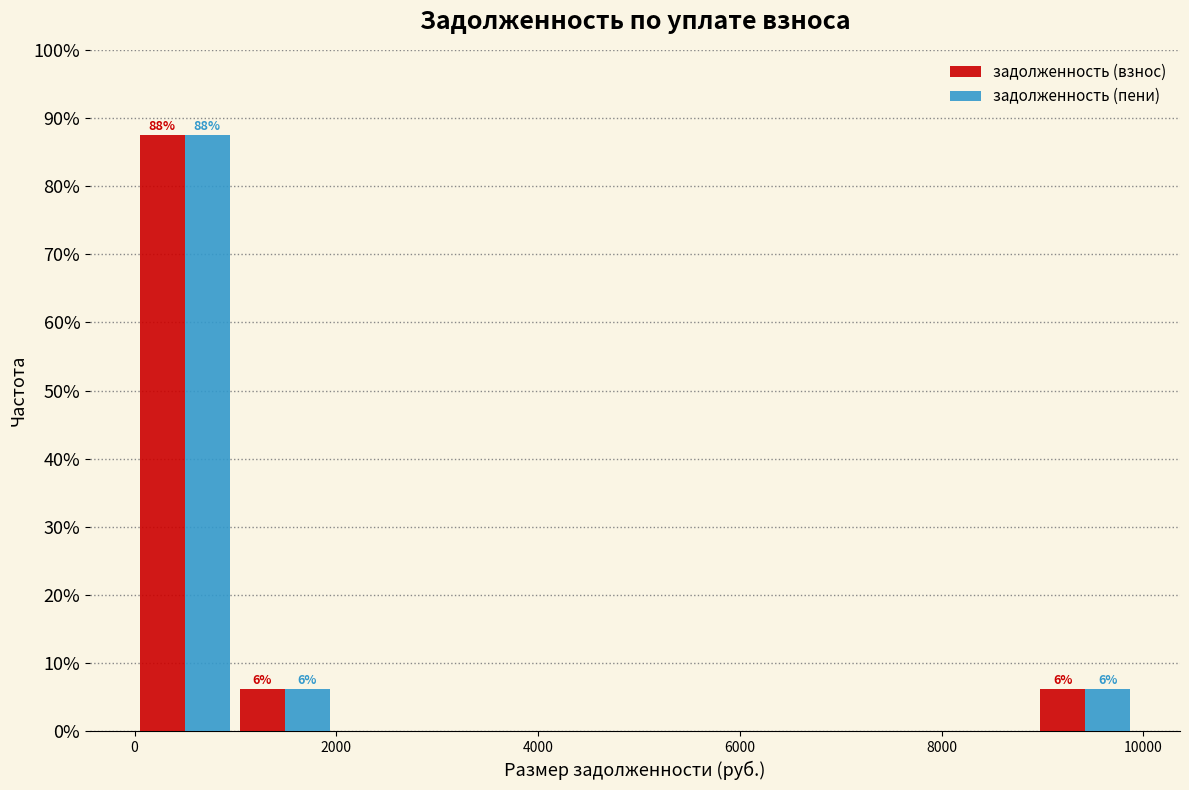

In the задолженность (взнос) series, which range on the x-axis has the tallest bar?

0 to 1000